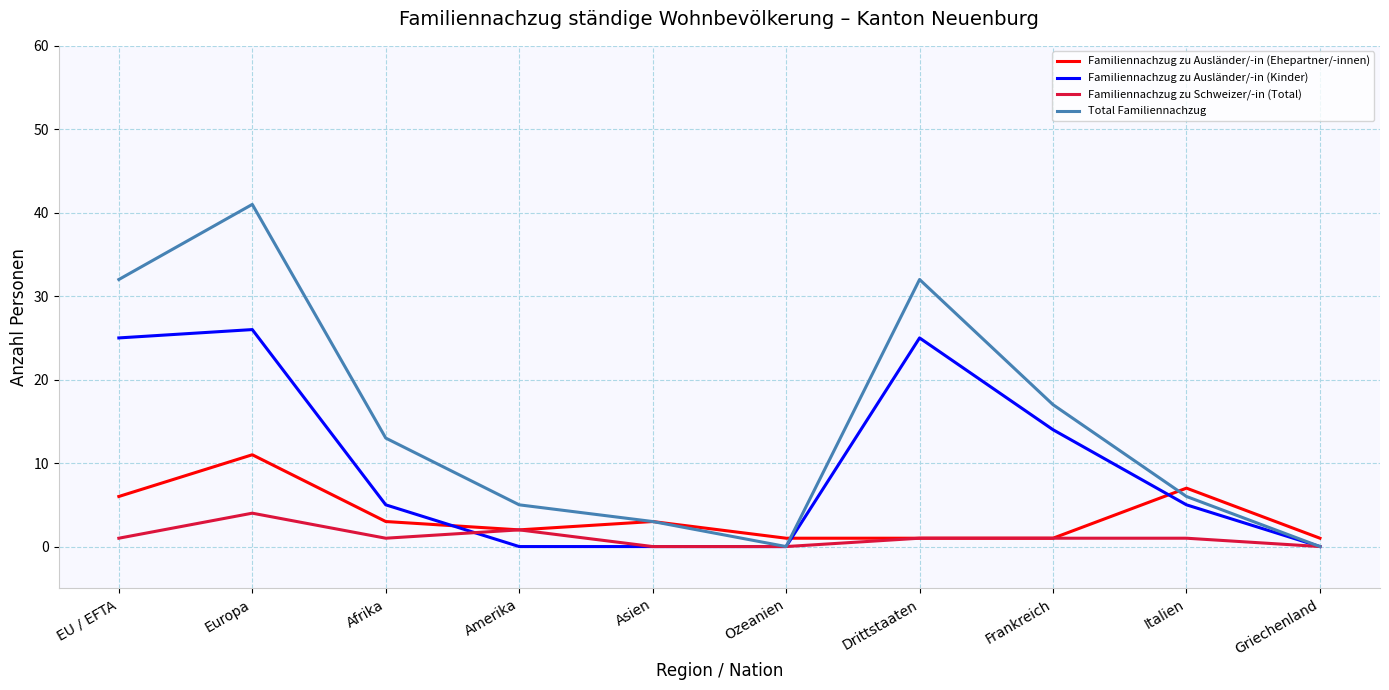

What are all the series names shown in the legend?

Familiennachzug zu Ausländer/-in (Ehepartner/-innen), Familiennachzug zu Ausländer/-in (Kinder), Familiennachzug zu Schweizer/-in (Total), Total Familiennachzug